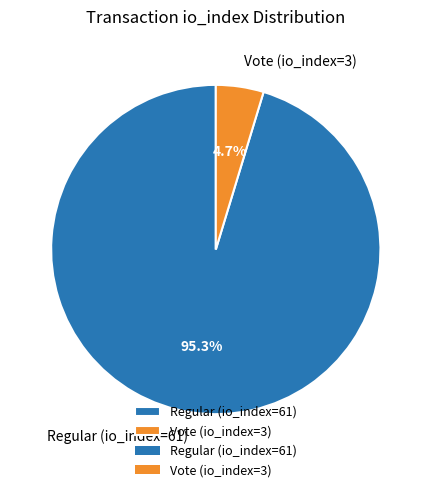

To the nearest percent, what is the difference between the largest and smallest slice percentages?

91%